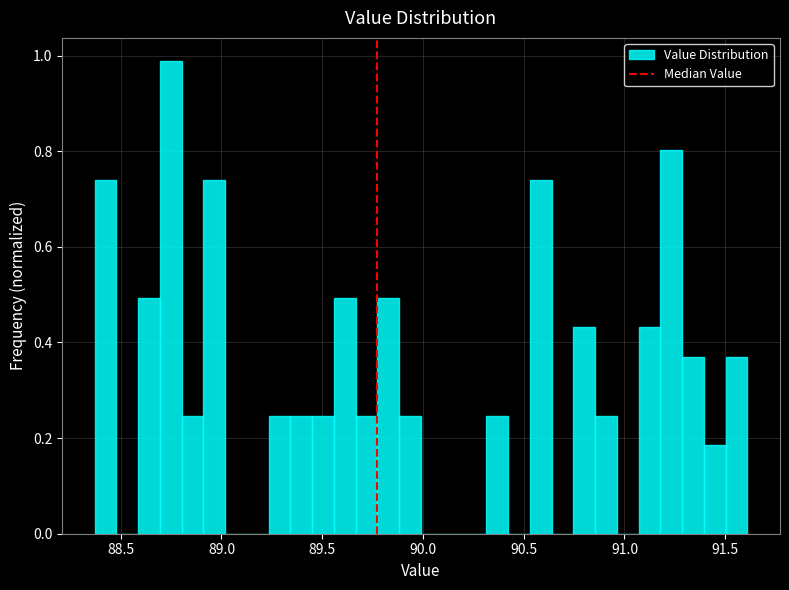

Around what value on the x-axis is the tallest bar? Give the approximate position of its centre, as read against the axis.

88.75